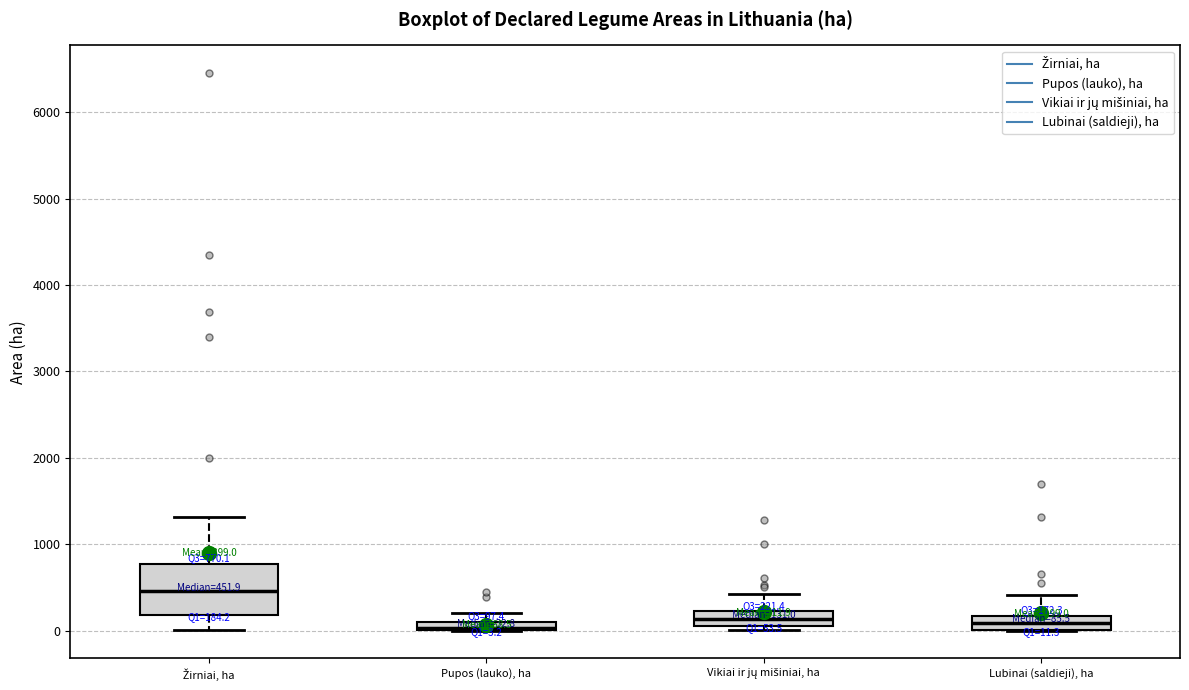

Which box is the tallest, from its lower edge to its upper edge?

Žirniai, ha